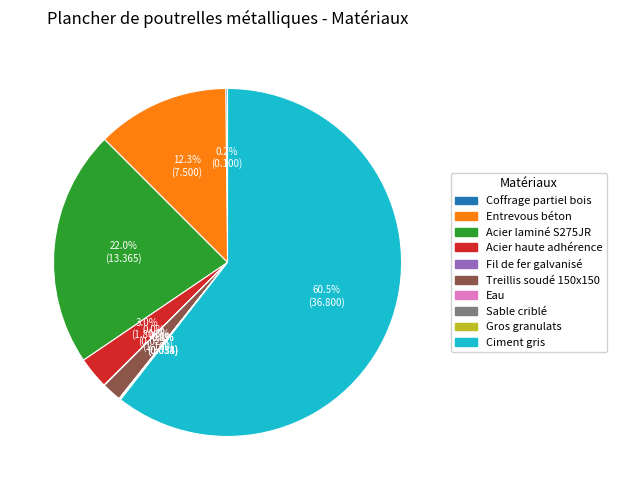

Is there any slice that represents more than half of the pie?

Yes